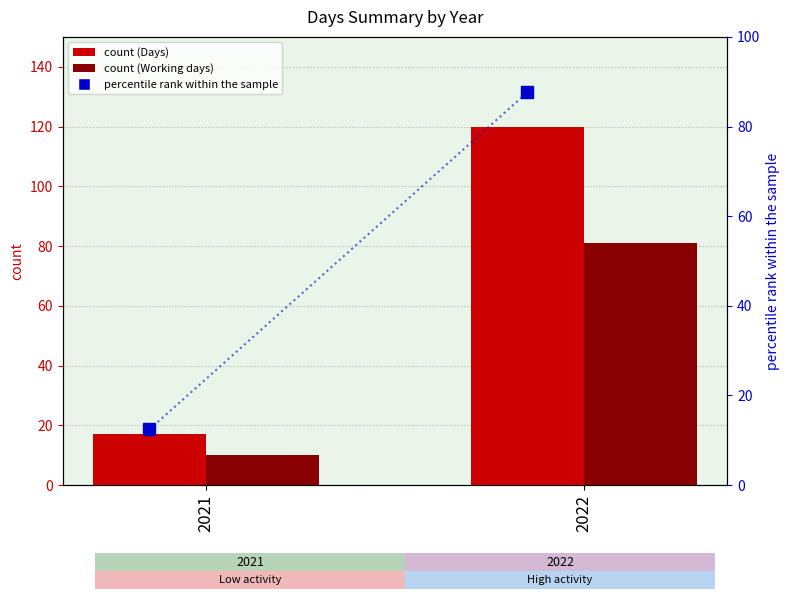

At which label does percentile rank within the sample reach its minimum?

2021